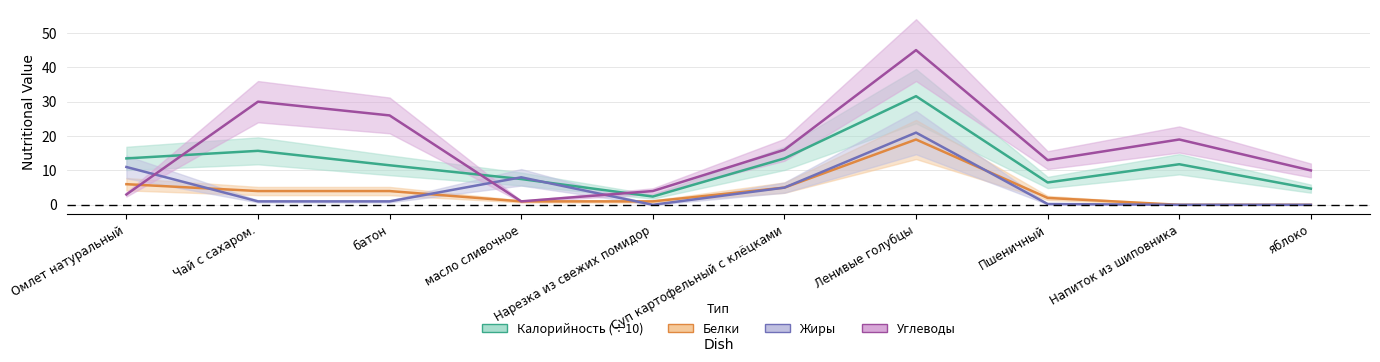

How many times do Углеводы and Калорийность cross each other?

3